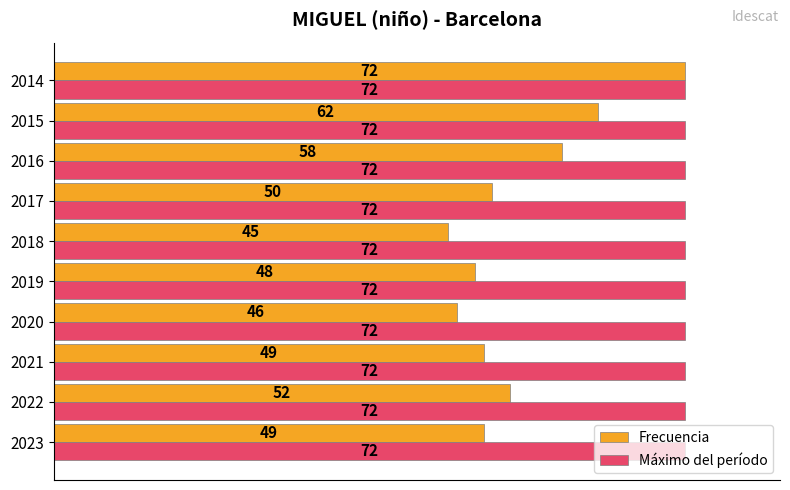

Is it true that Frecuencia equals 32 at 2021?

False